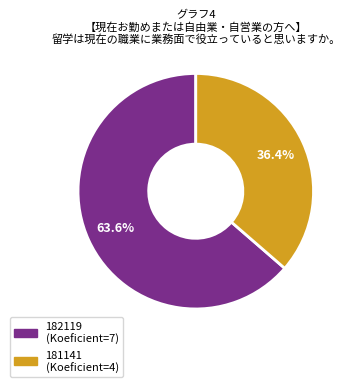

What is the majority slice?

182119